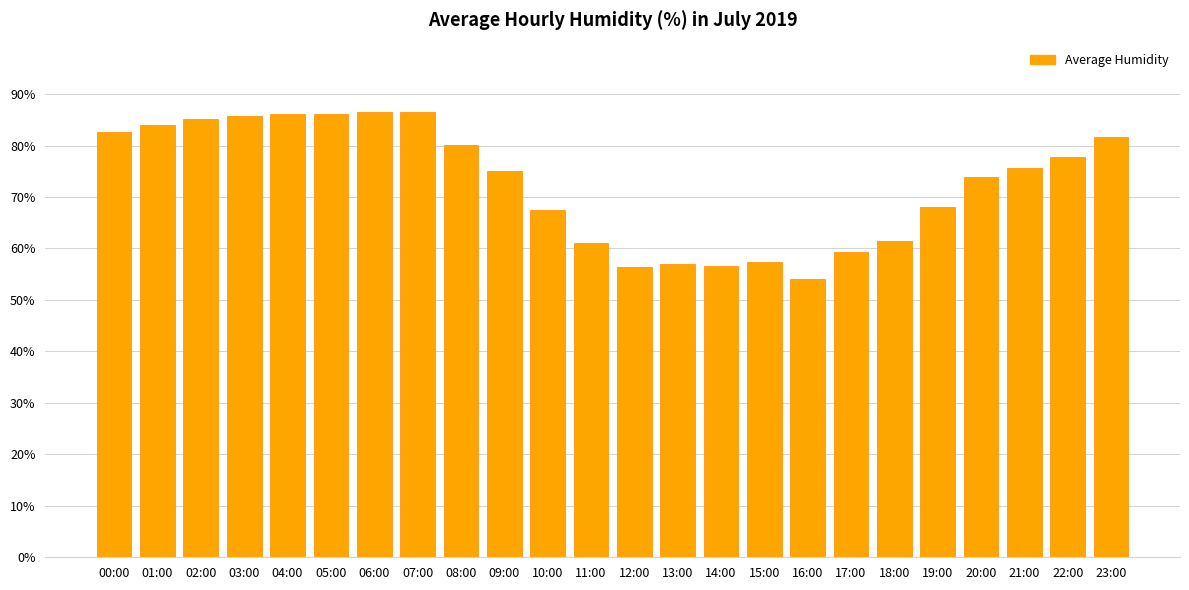

What is the difference between the values at 09:00 and 06:00?

11.6